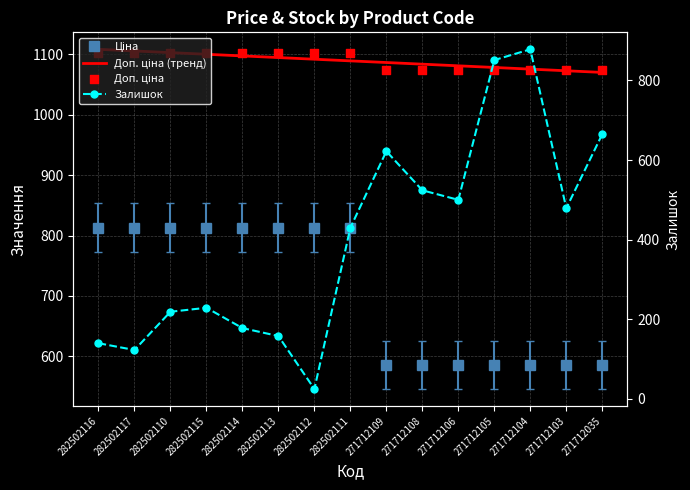

At how many categories does at least one series exceed 378?

15